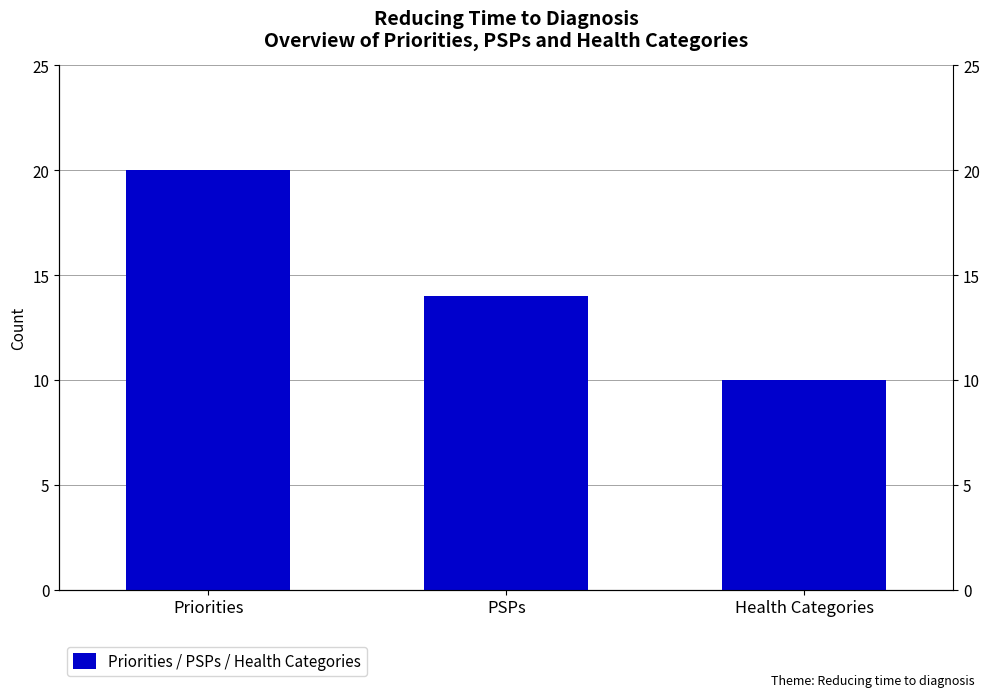

Which has a higher value, Priorities or PSPs?

Priorities